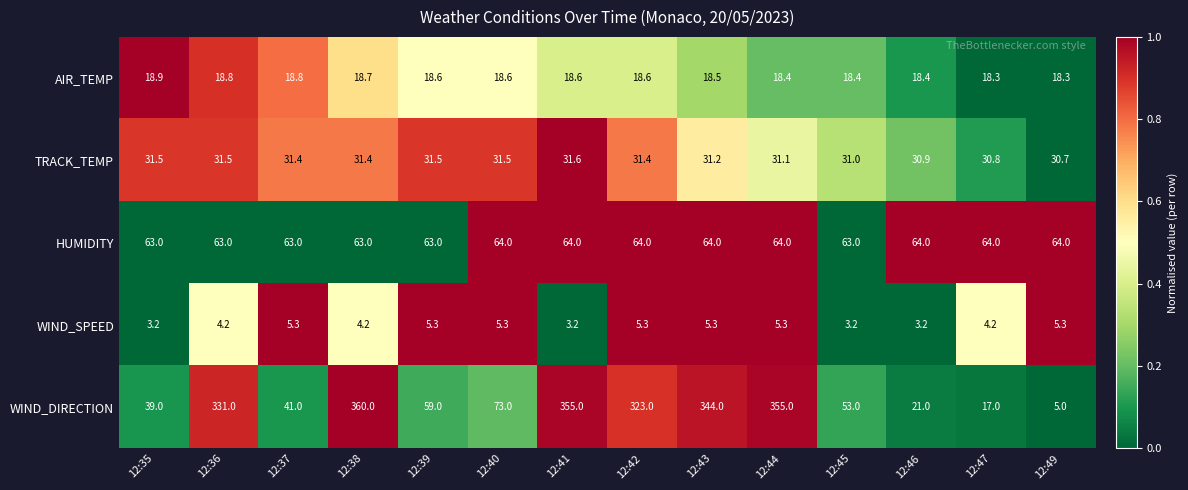

How many series are shown in this chart?

5